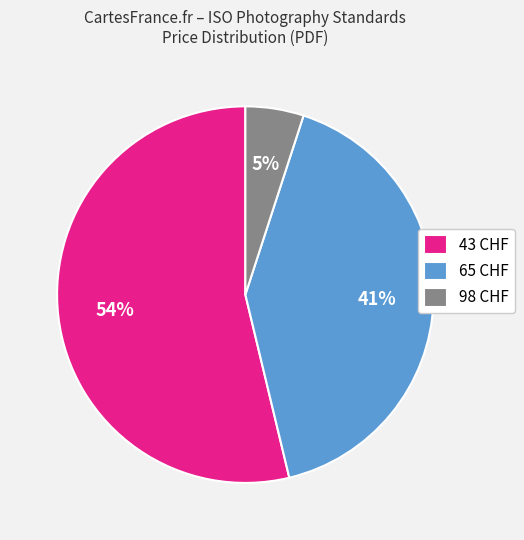

To the nearest percent, what is the difference between the 98 CHF and 65 CHF slice percentages?

36%